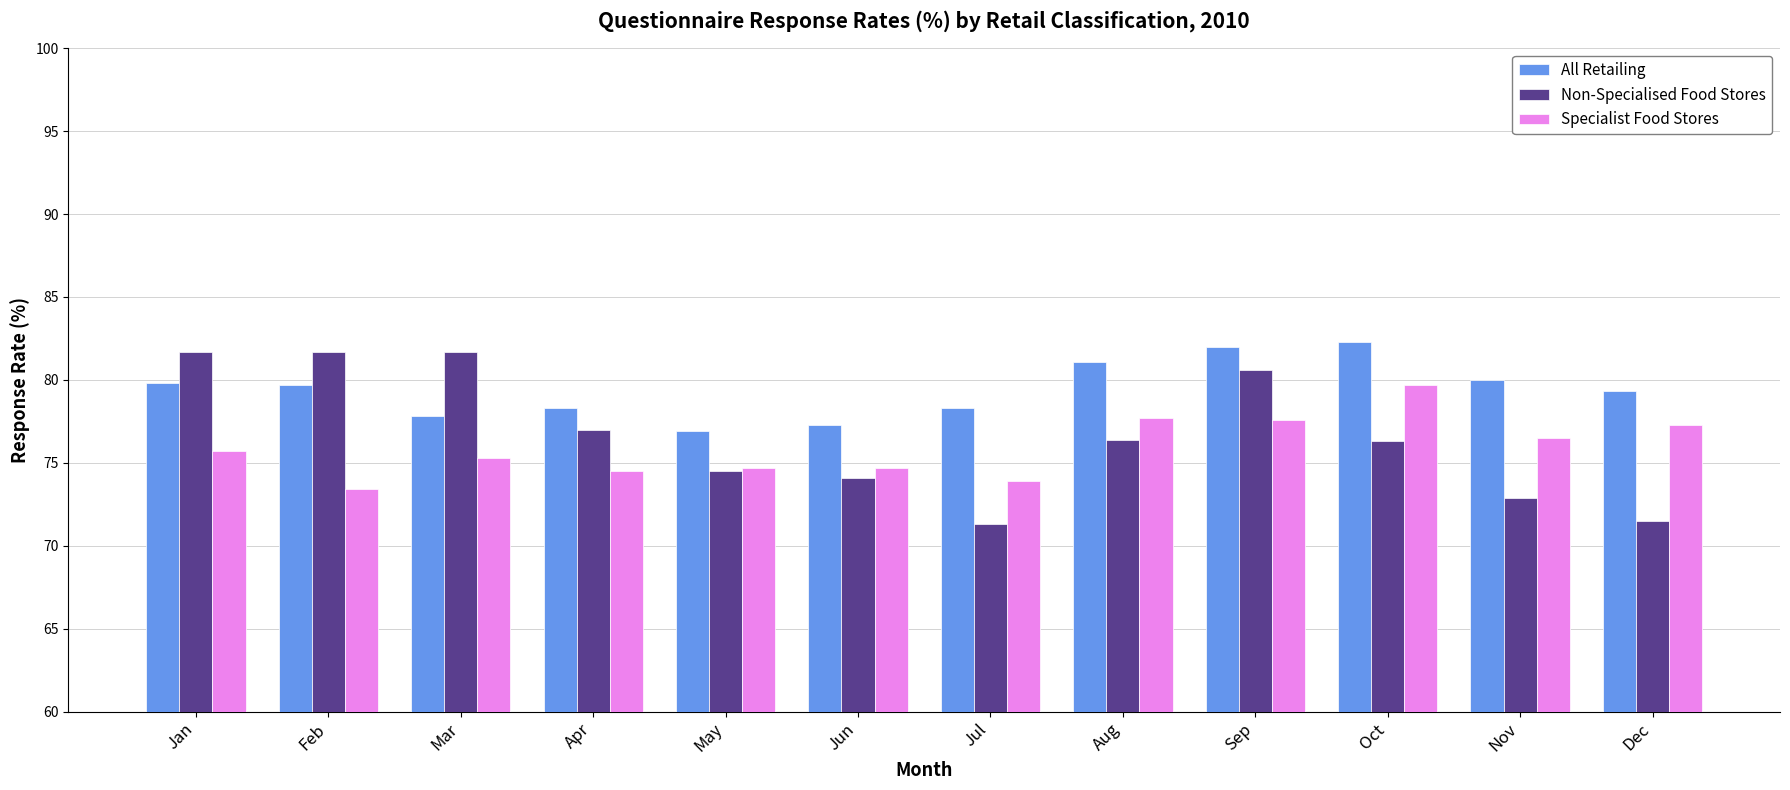

At Aug, list the series in order from largest to smallest.

All Retailing, Specialist Food Stores, Non-Specialised Food Stores